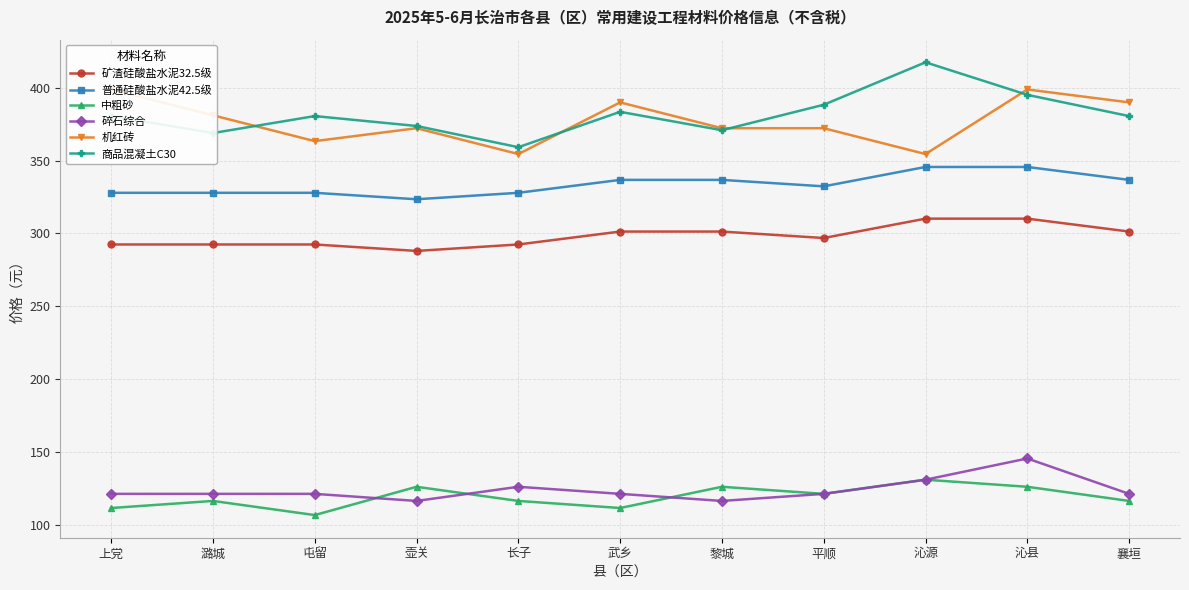

Is it true that 中粗砂 equals 197.7 at 平顺?

False